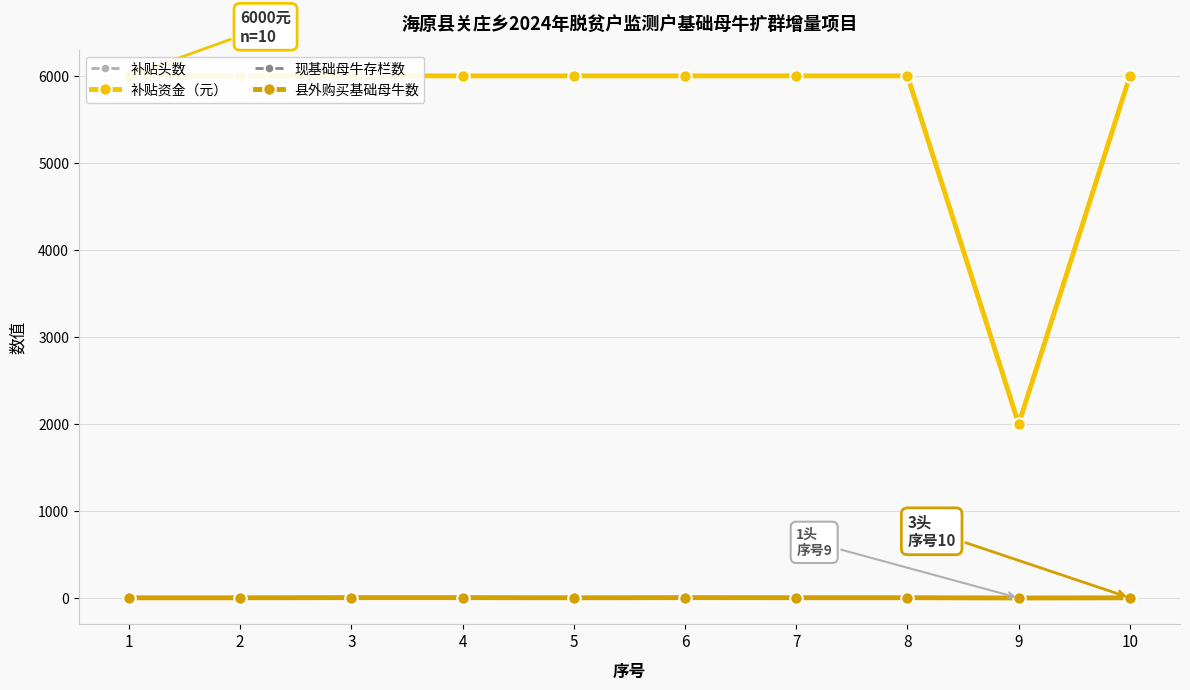

Is it true that 补贴资金（元） equals 10658 at 4?

False